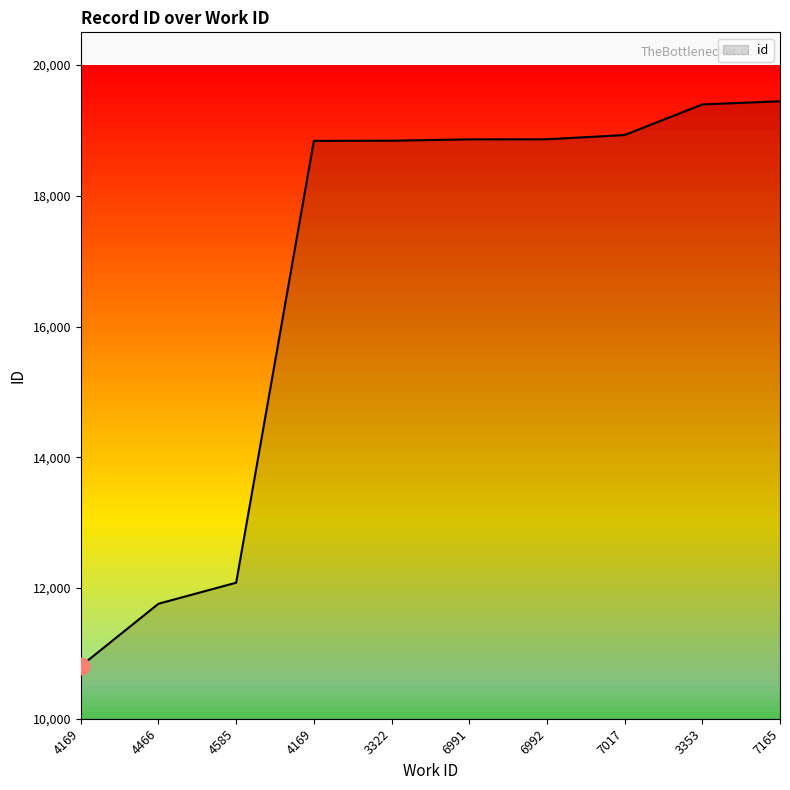

What is the sum of the values at 4169 and 4169?

29645